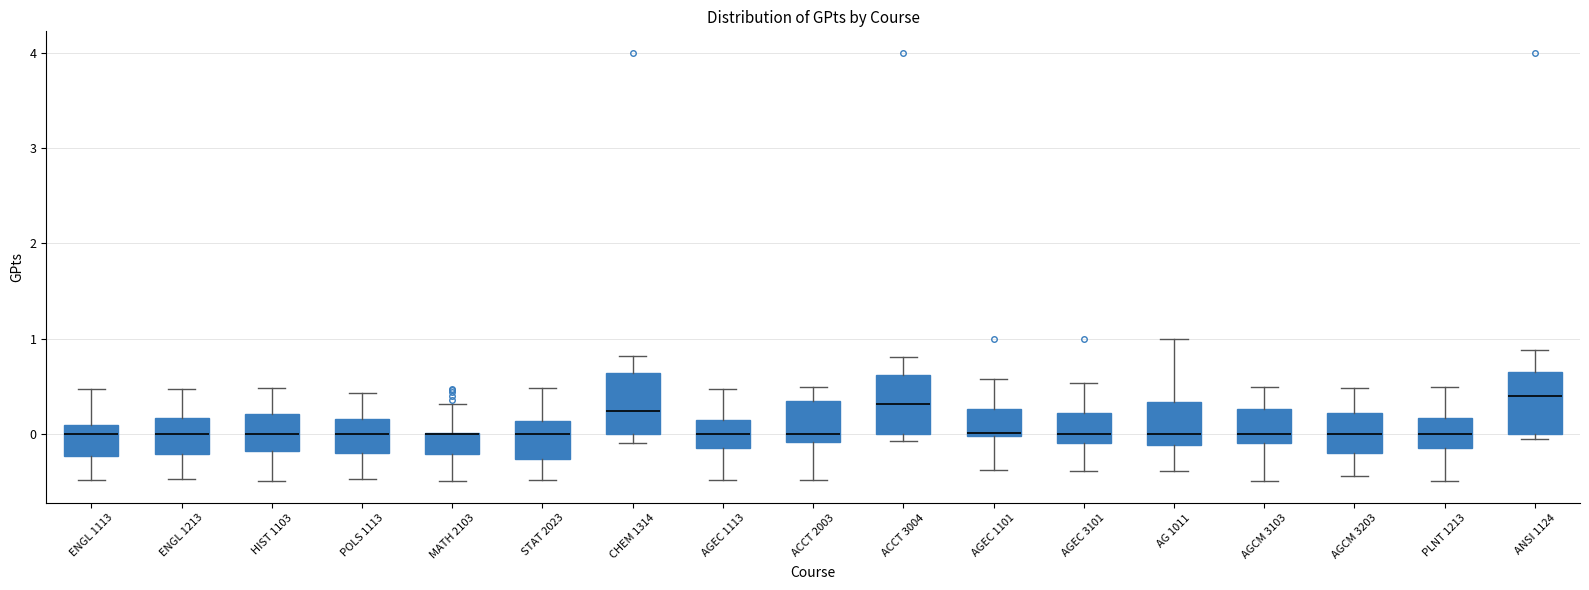

Reading left to right, read every box against the y-axis: the position of its median line, the range the box covers, and the ends of its whiskers. The values are not printed on the chart, so give them approximately, as read against the axis.

ENGL 1113: median 0.0, box -0.2 to 0.1, whiskers -0.5 to 0.5
ENGL 1213: median 0.0, box -0.2 to 0.2, whiskers -0.5 to 0.5
HIST 1103: median 0.0, box -0.2 to 0.2, whiskers -0.5 to 0.5
POLS 1113: median 0.0, box -0.2 to 0.2, whiskers -0.5 to 0.4
MATH 2103: median 0.0 (drawn on the box's upper edge), box -0.2 to 0.0, whiskers -0.5 to 0.3
STAT 2023: median 0.0, box -0.3 to 0.1, whiskers -0.5 to 0.5
CHEM 1314: median 0.2, box 0.0 to 0.6, whiskers -0.1 to 0.8
AGEC 1113: median 0.0, box -0.1 to 0.2, whiskers -0.5 to 0.5
ACCT 2003: median 0.0, box -0.1 to 0.4, whiskers -0.5 to 0.5
ACCT 3004: median 0.3, box 0.0 to 0.6, whiskers -0.1 to 0.8
AGEC 1101: median 0.0 (just above the box's lower edge), box 0.0 to 0.3, whiskers -0.4 to 0.6
AGEC 3101: median 0.0, box -0.1 to 0.2, whiskers -0.4 to 0.5
AG 1011: median 0.0, box -0.1 to 0.3, whiskers -0.4 to 1.0
AGCM 3103: median 0.0, box -0.1 to 0.3, whiskers -0.5 to 0.5
AGCM 3203: median 0.0, box -0.2 to 0.2, whiskers -0.4 to 0.5
PLNT 1213: median 0.0, box -0.1 to 0.2, whiskers -0.5 to 0.5
ANSI 1124: median 0.4, box 0.0 to 0.6, whiskers -0.1 to 0.9